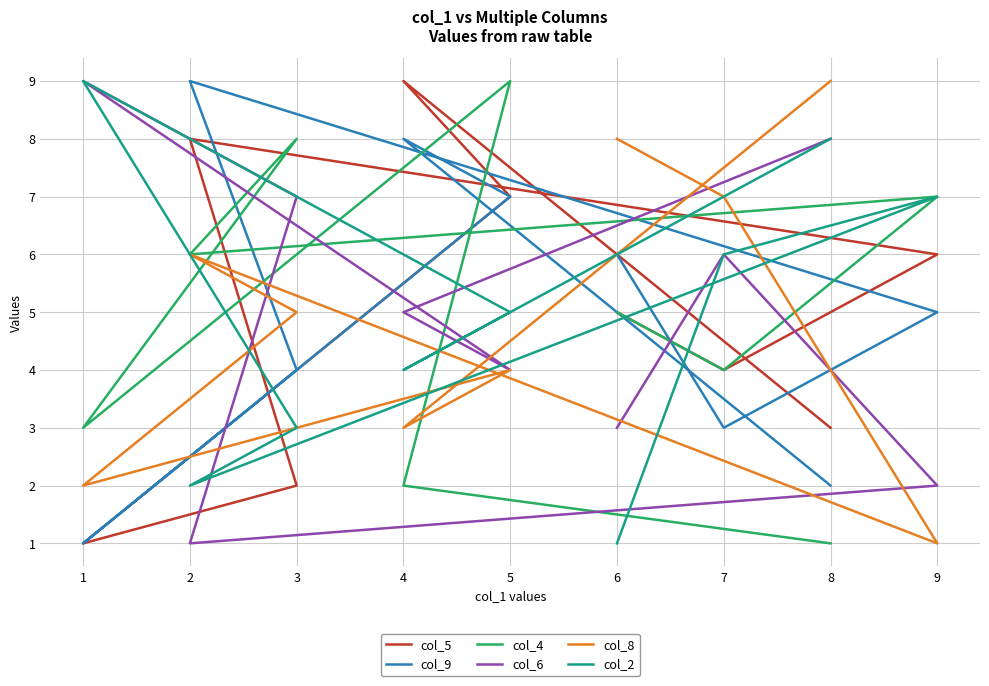

What is the sum of all col_6 values?

45